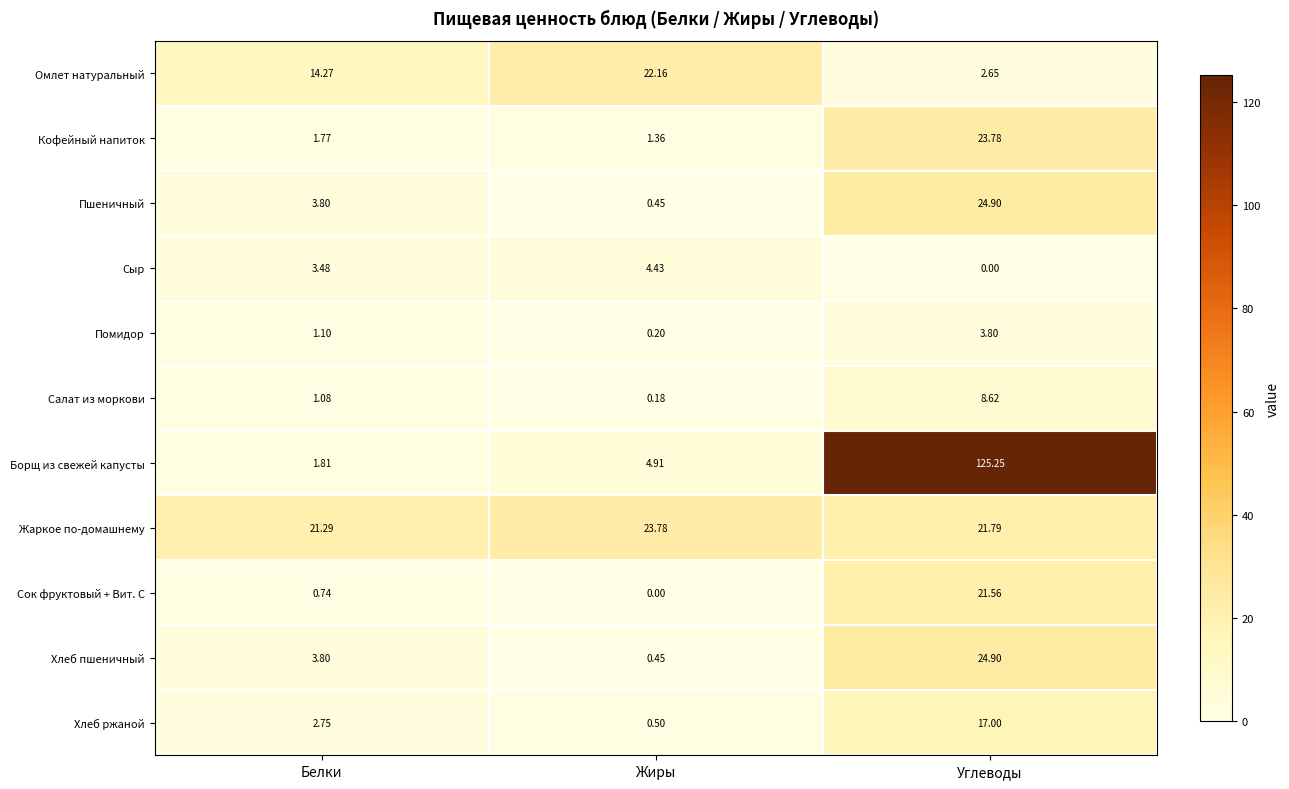

How many categories are shown in the chart?

3